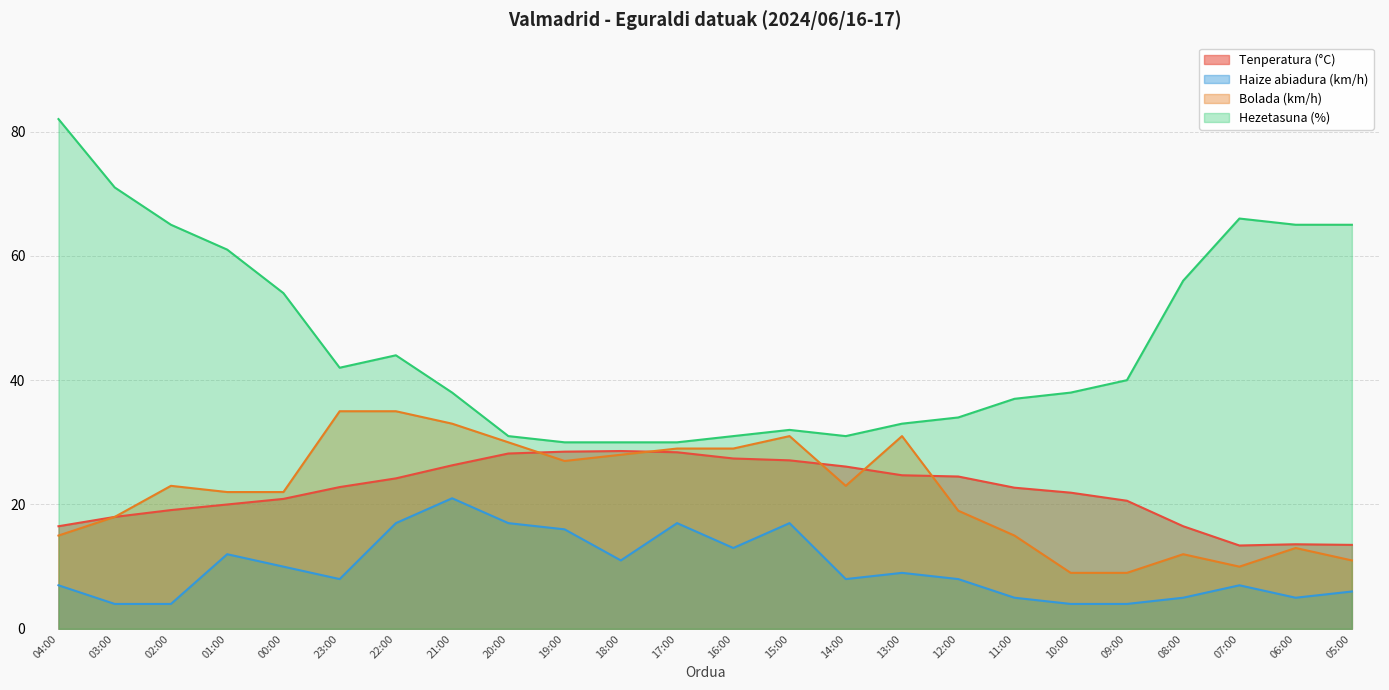

In Hezetasuna (%), how many points are higher than both neighbors (excluding endpoints)?

3